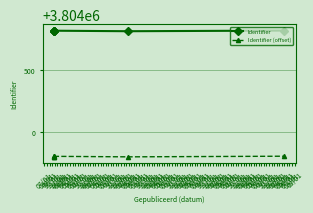

Is the value of Identifier at 08/01 greater than the value of Identifier (offset) at 09/01?

Yes